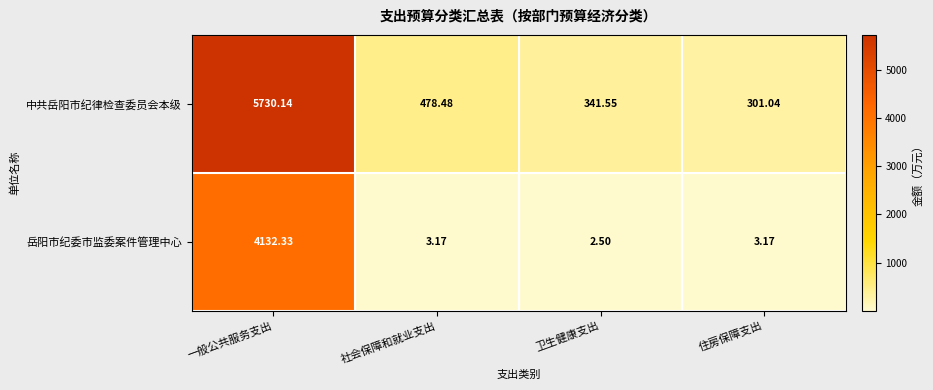

Which series has the largest total across all categories?

中共岳阳市纪律检查委员会本级